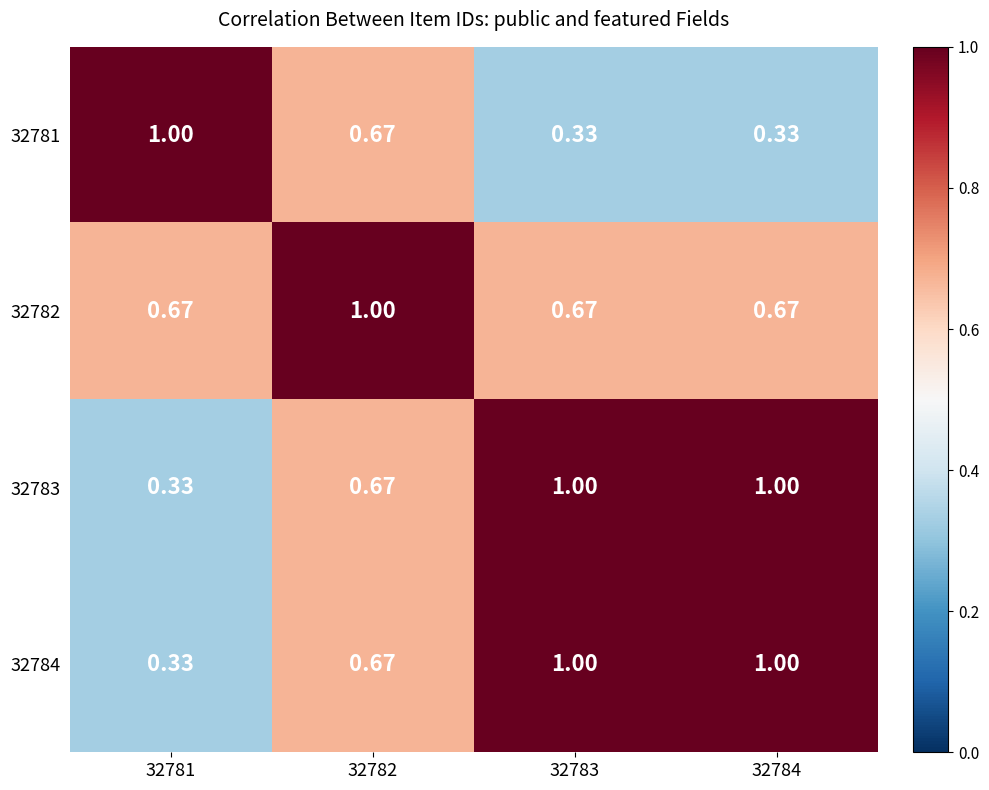

Which series has the widest spread of values?

32781